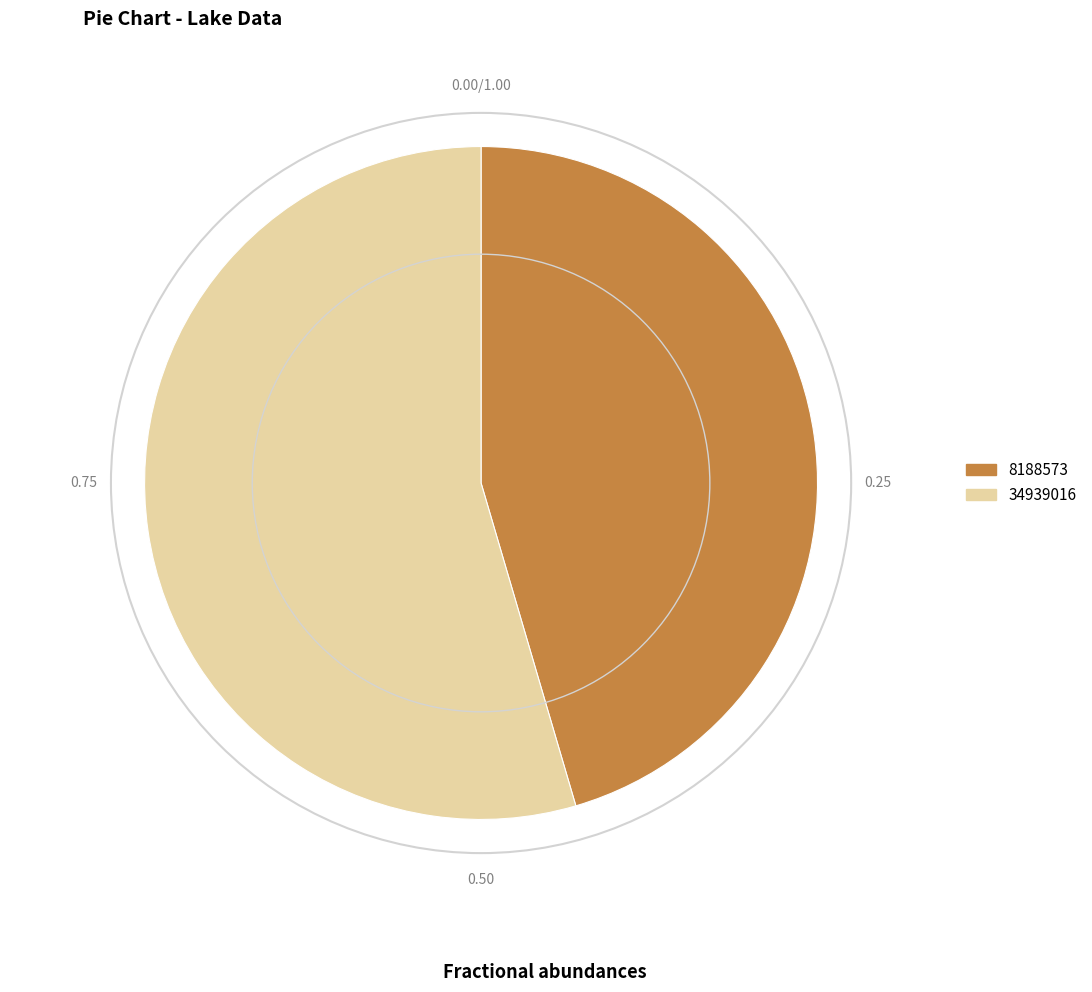

Does 34939016 account for over 50% of the chart?

Yes